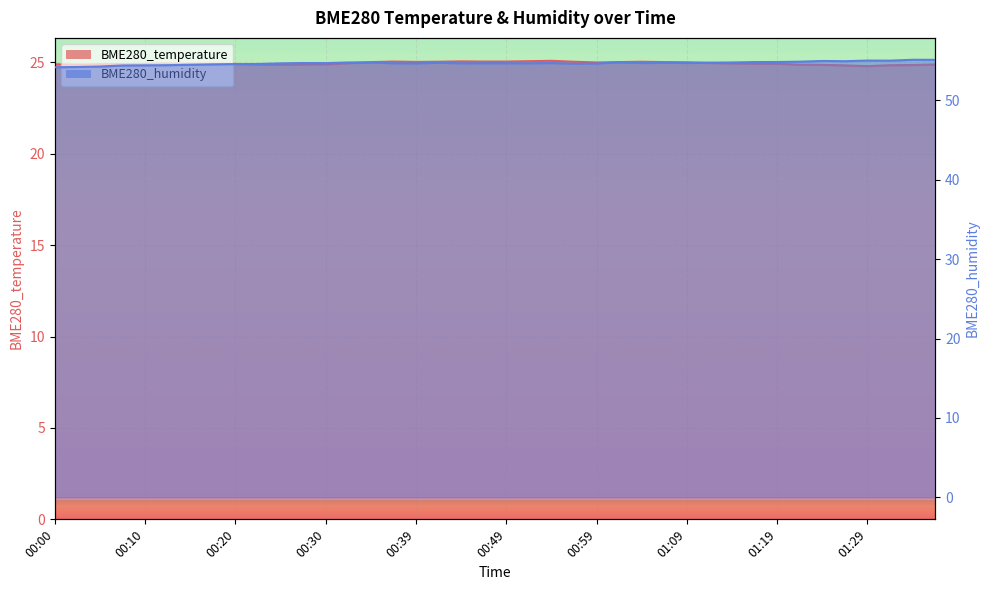

Is it true that BME280_humidity equals 54.2 at 00:05?

True